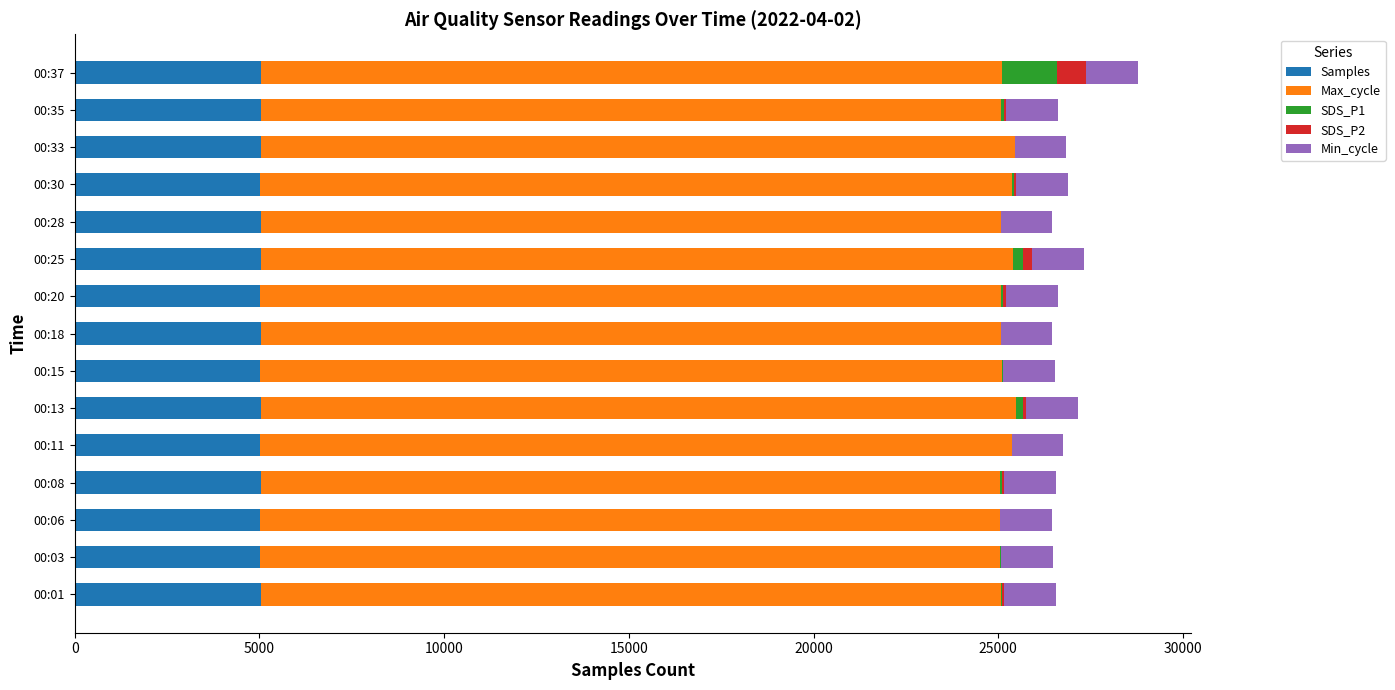

How many values in the Samples series exceed 5030?

10